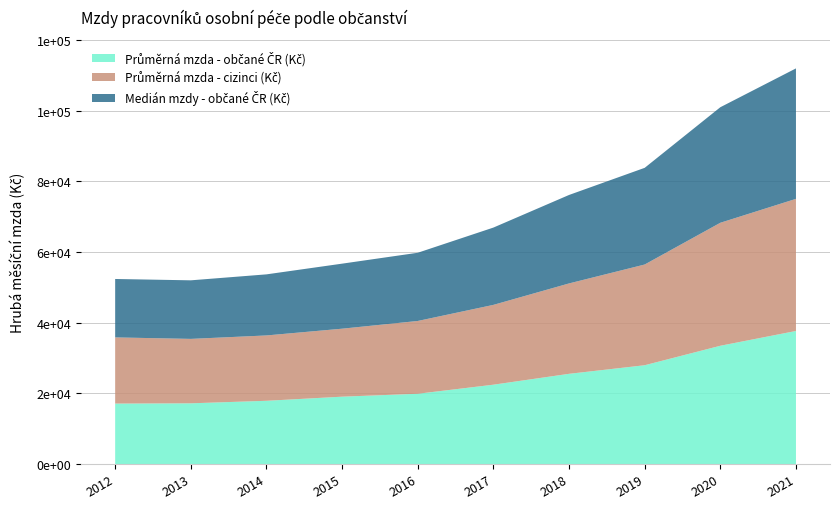

Reading right to left, what are all the values shown in this chart?

Průměrná mzda - občané ČR (Kč): 37654.0	33464.5	27954.3	25525.4	22448.3	19882.7	19058.3	17892.3	17178.5	17104.2
Průměrná mzda - cizinci (Kč): 37386.5	34805.9	28503.4	25580.4	22587.8	20600.1	19238.6	18493.8	18233.1	18728.3
Medián mzdy - občané ČR (Kč): 36915.5	32696.6	27357.5	25033.6	21874.6	19301.3	18404.3	17284.8	16572.8	16531.8